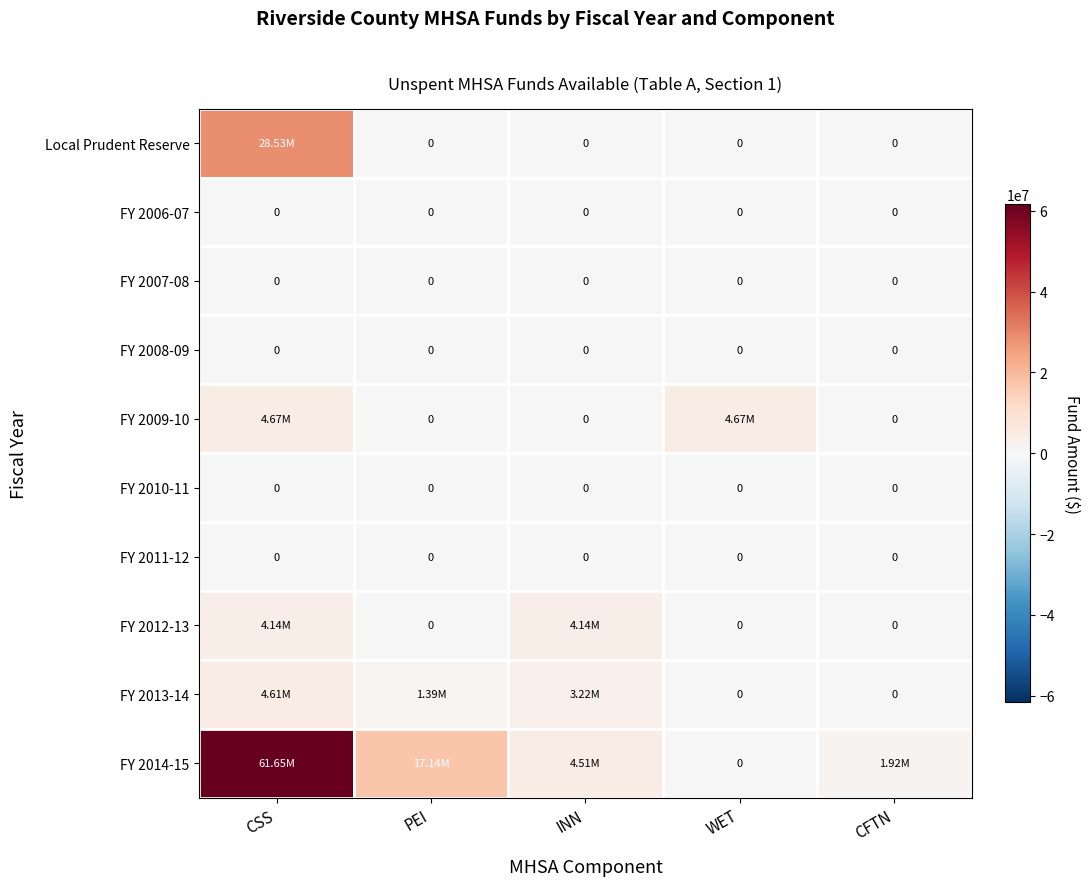

Which has a higher value, PEI or CSS?

CSS